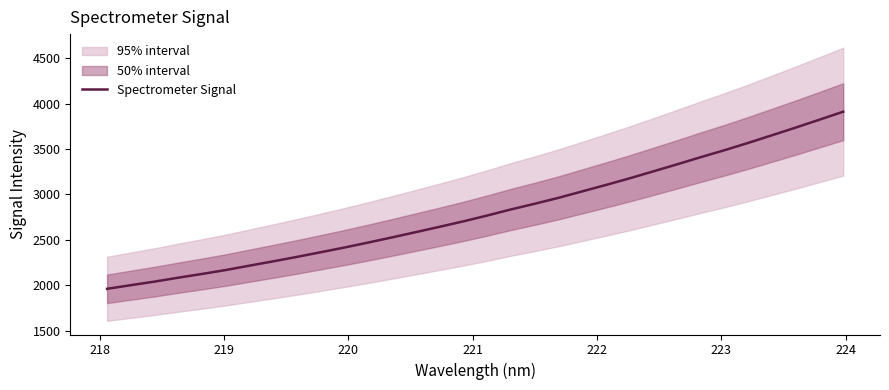

What is the highest value of the Spectrometer Signal series?

3910.8